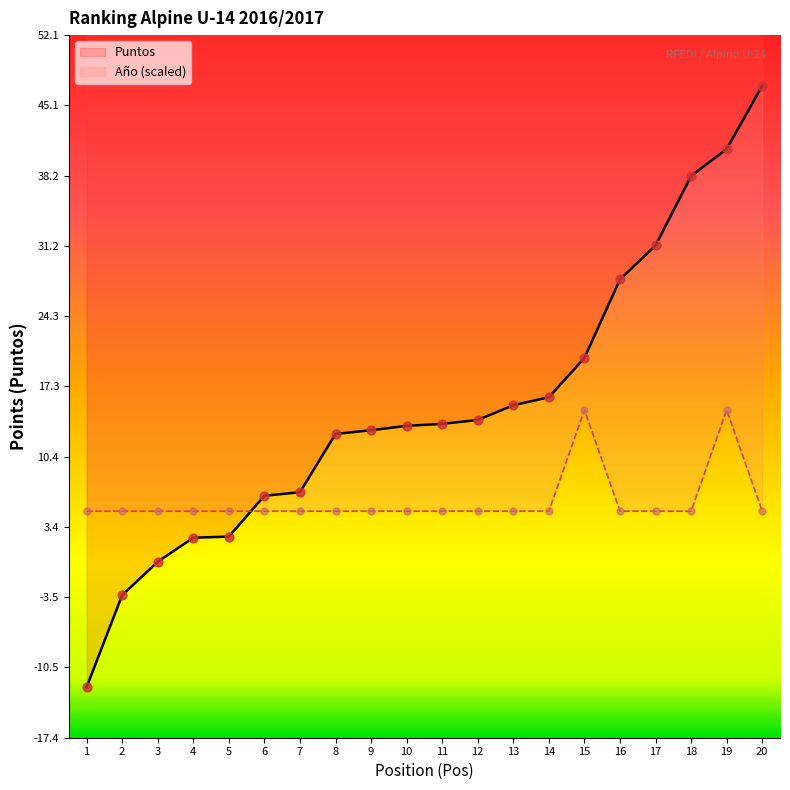

Which series reaches the maximum Y coordinate?

Puntos